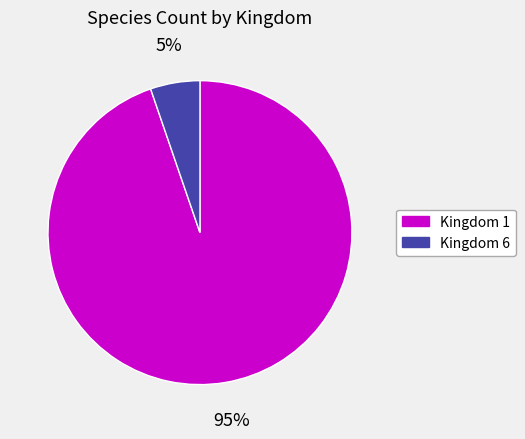

Combined, do Kingdom 1 and Kingdom 6 account for over 50%?

Yes